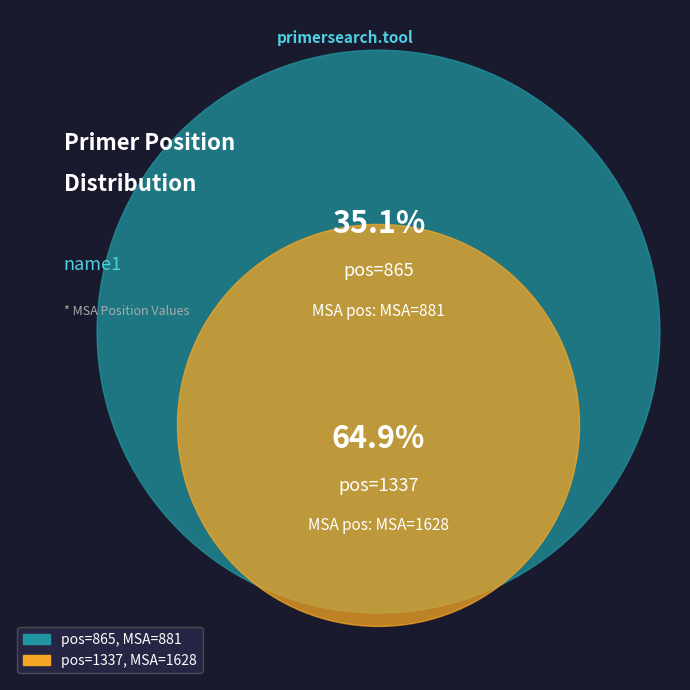

What is the smallest slice in the pie chart?

865